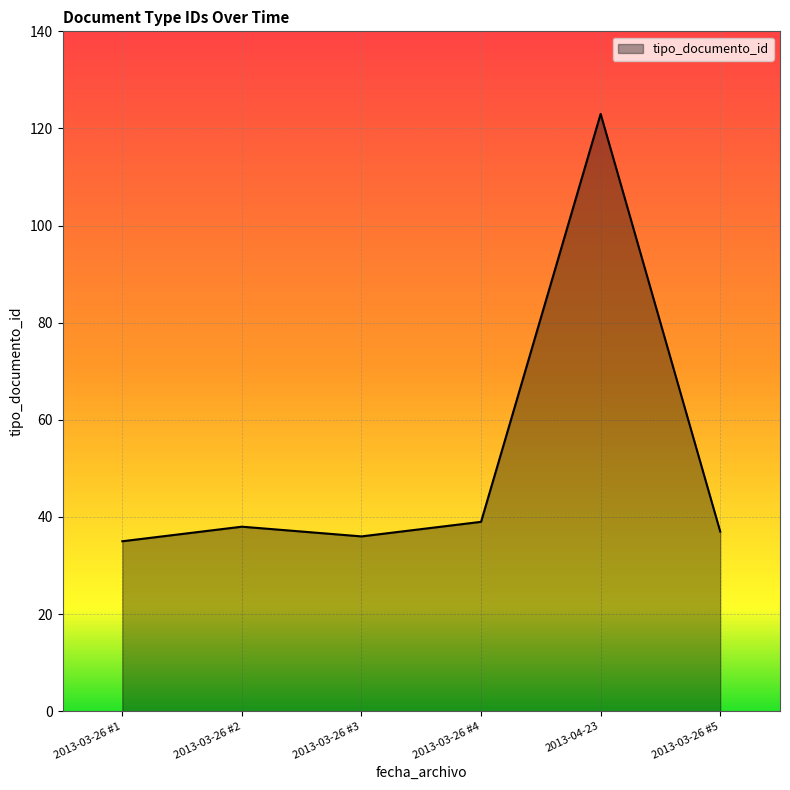

Approximately how many times larger is the value at 2013-03-26 #4 compared to 2013-04-23?

0.3